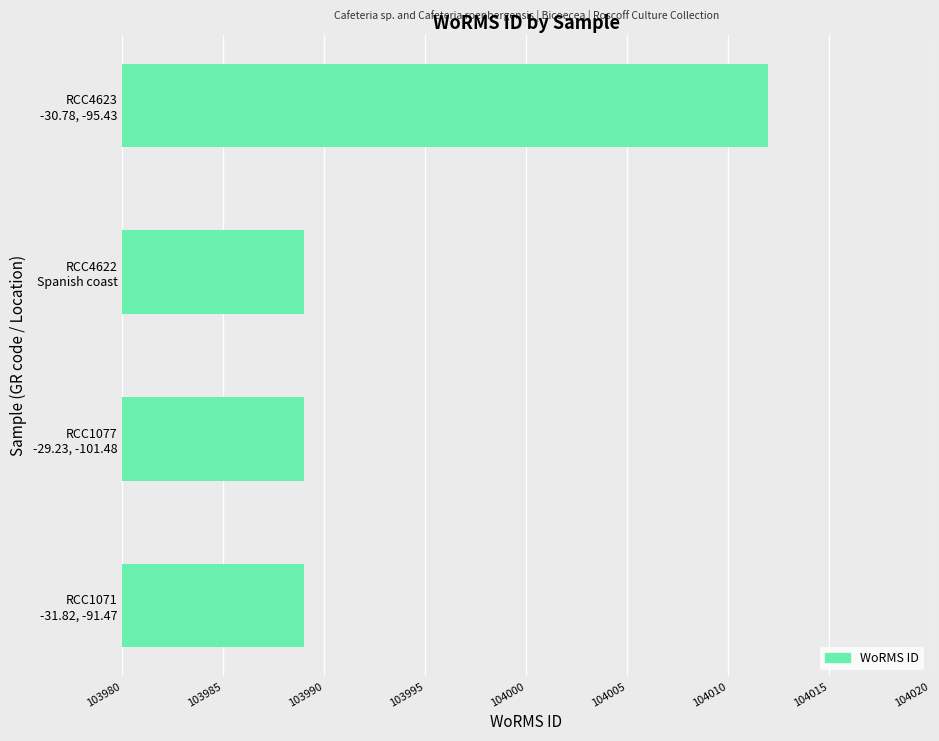

Count the values in the range 103989 to 104012.

4